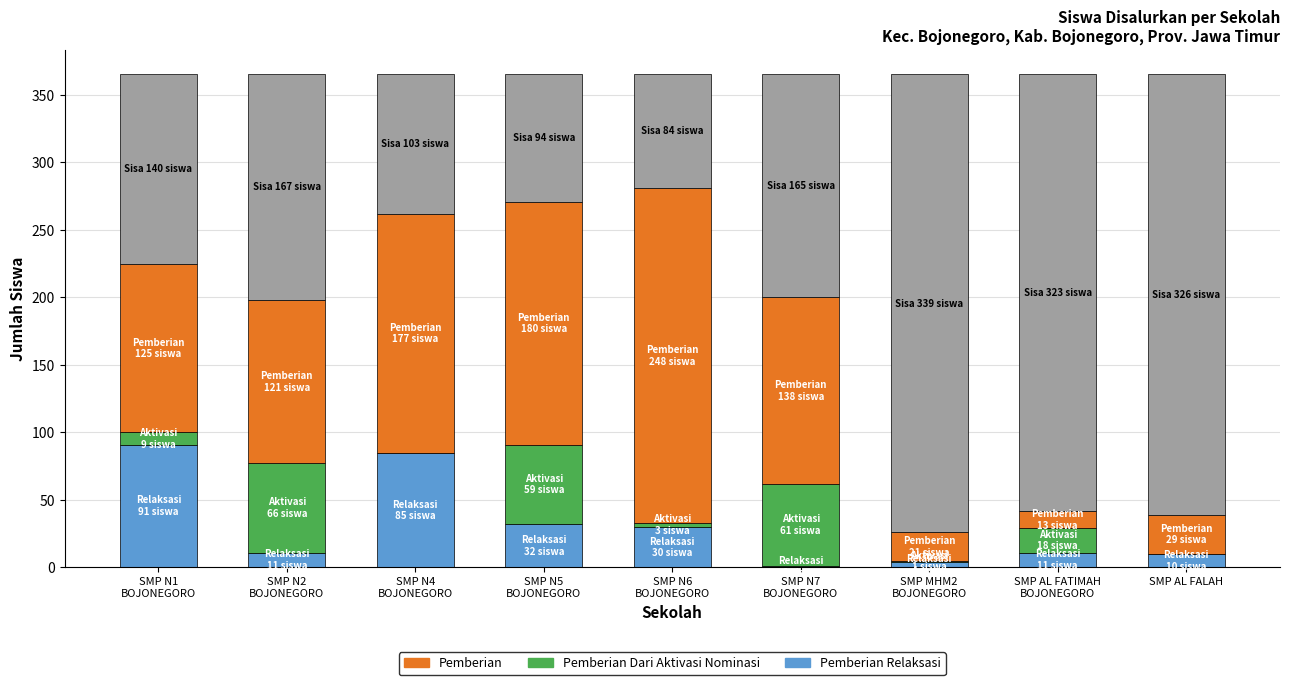

Are the bars grouped side by side (vs. stacked)?

No